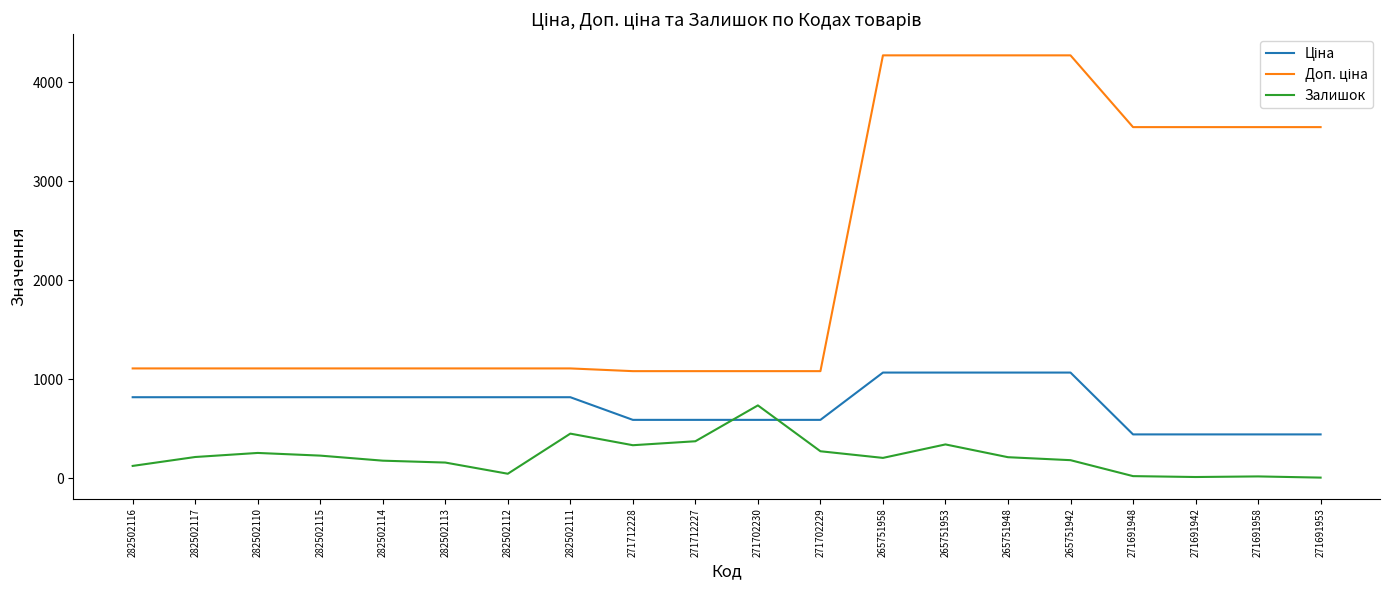

What is the greatest value displayed?

4269.4